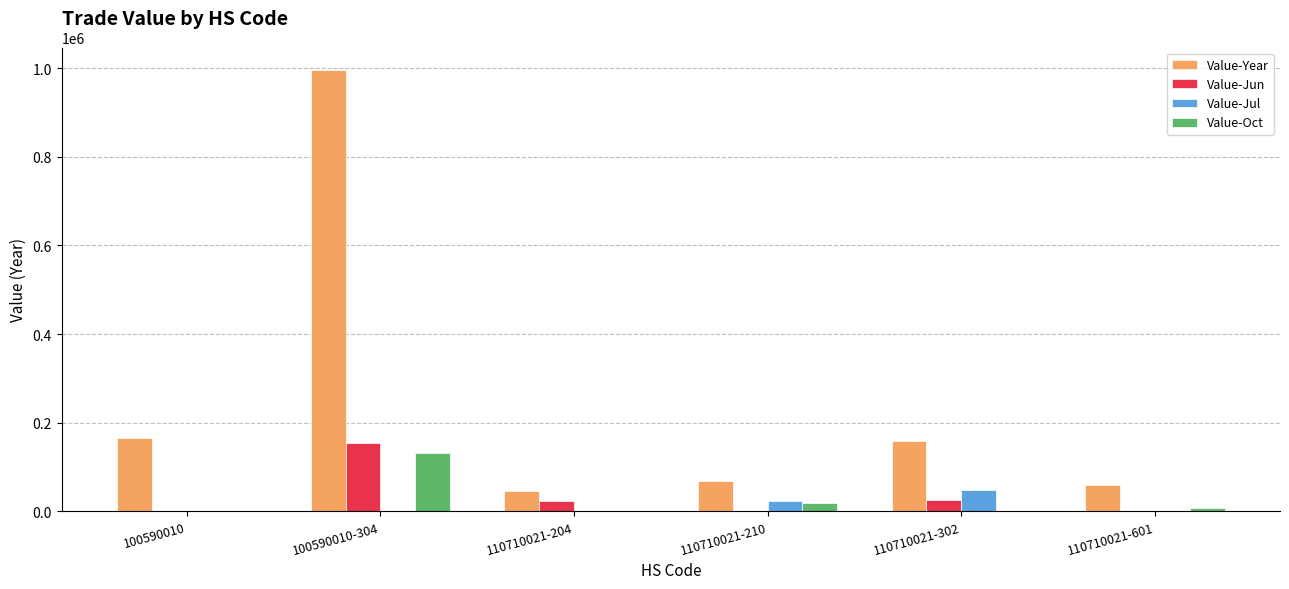

The Value-Jul series shows 0 at 100590010. True or false?

True